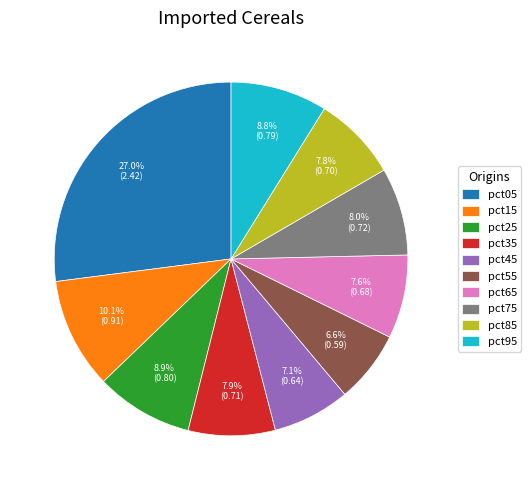

To the nearest percent, what percentage of the pie is pct05?

27%